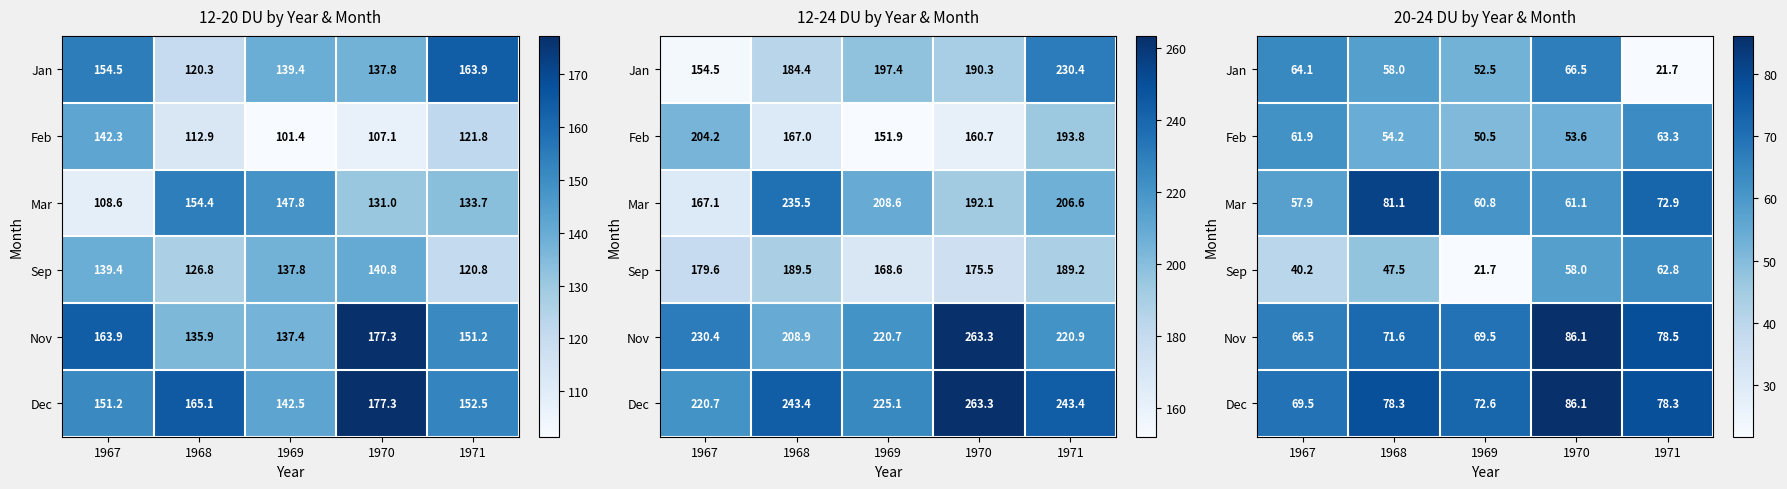

The Dec series shows 78.3 at 1971. True or false?

True